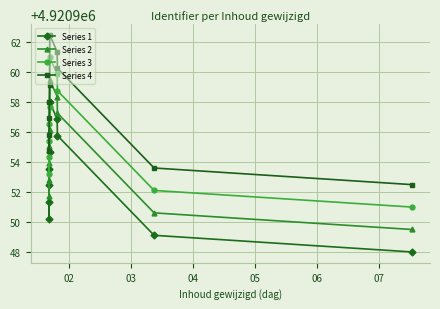

At how many categories does at least one series exceed 4920959?

4